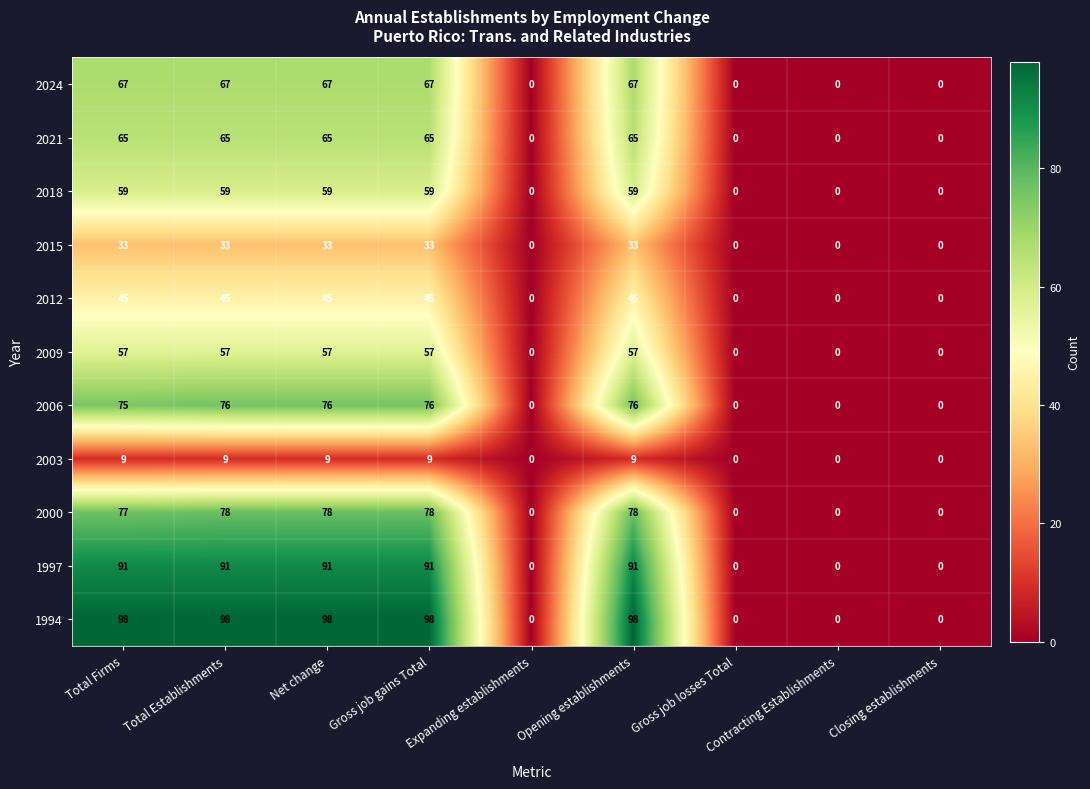

Rank the series at Gross job gains Total from lowest to highest value.

2003, 2015, 2012, 2009, 2018, 2021, 2024, 2006, 2000, 1997, 1994